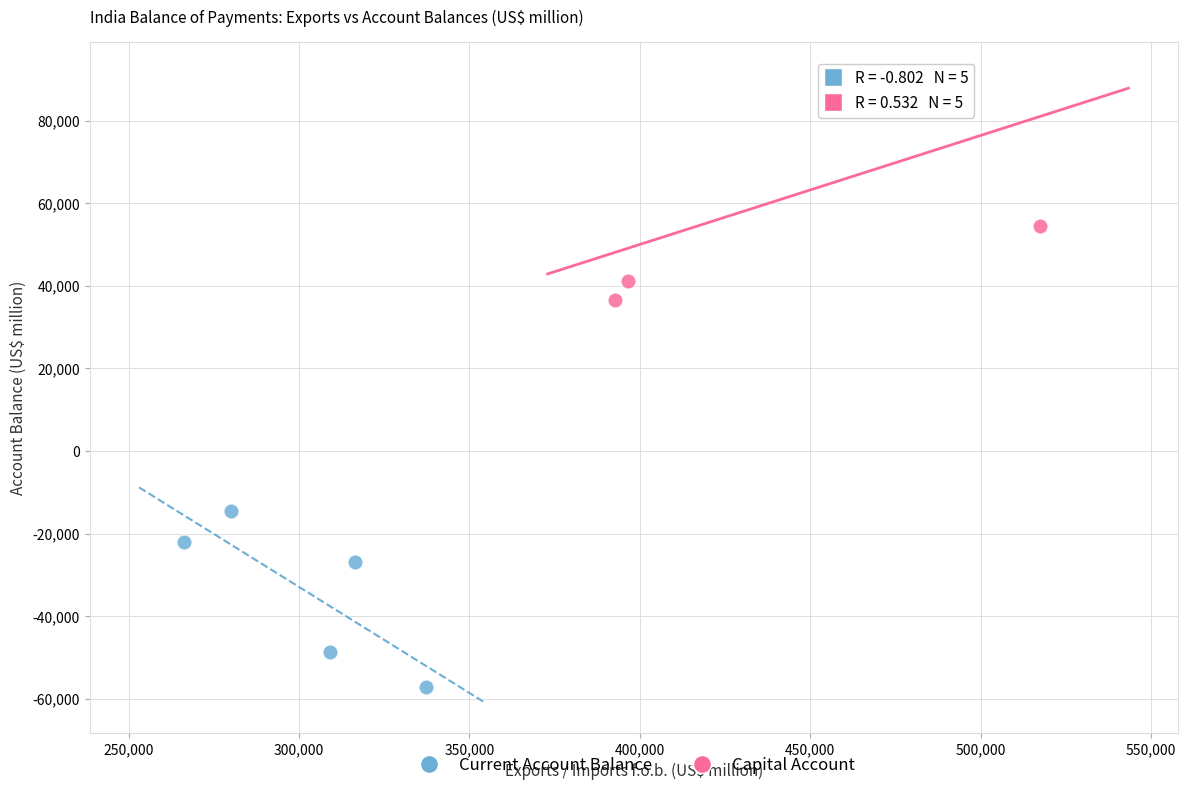

Which series has the largest Y range (max minus min)?

Capital Account